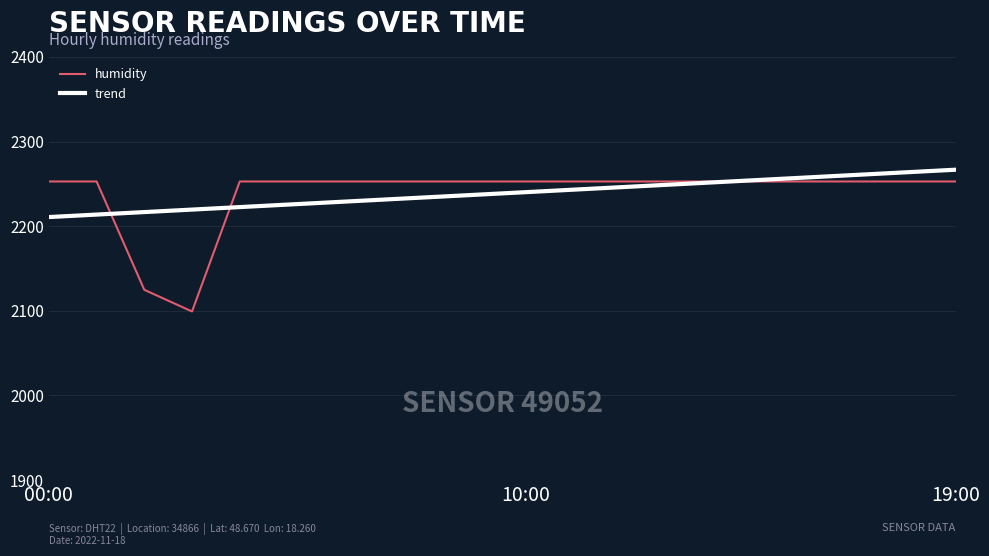

What is the difference between the maximum and minimum values in the trend series?

56.0